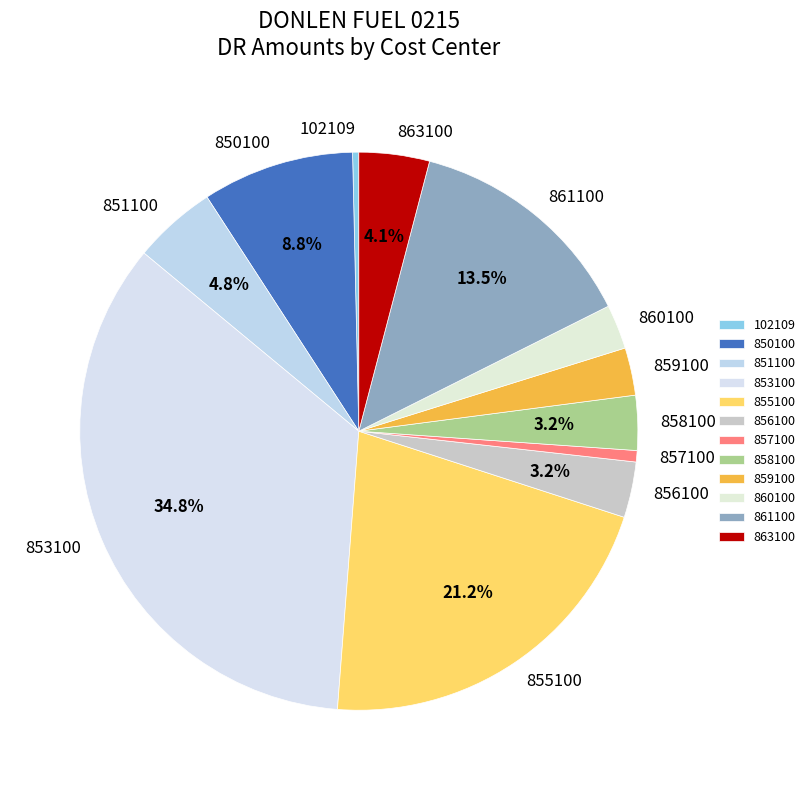

Which has a higher value, 855100 or 851100?

855100